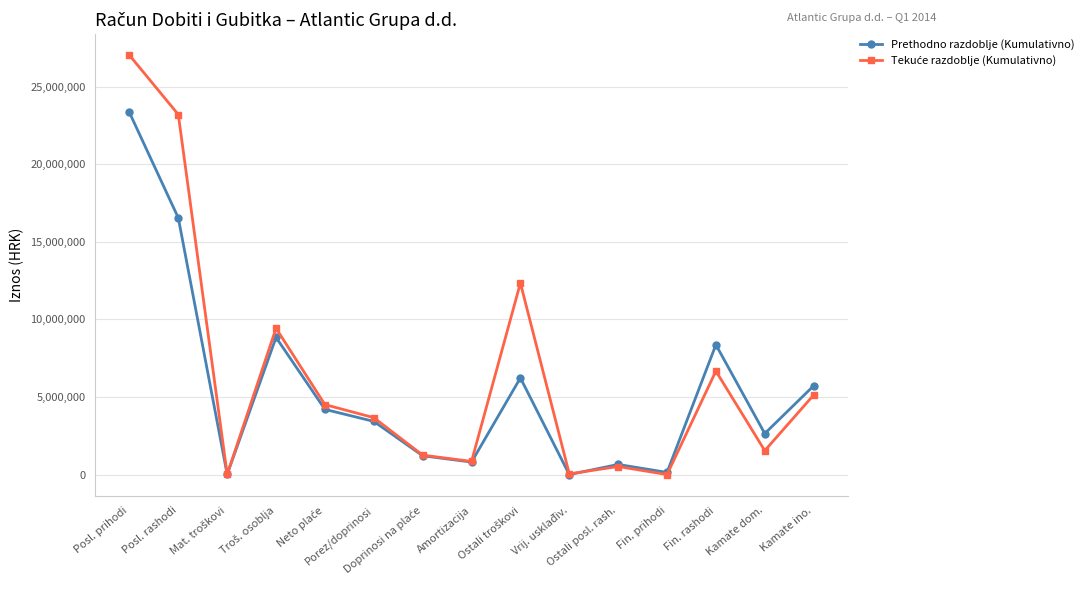

What is the greatest value displayed?

27037368